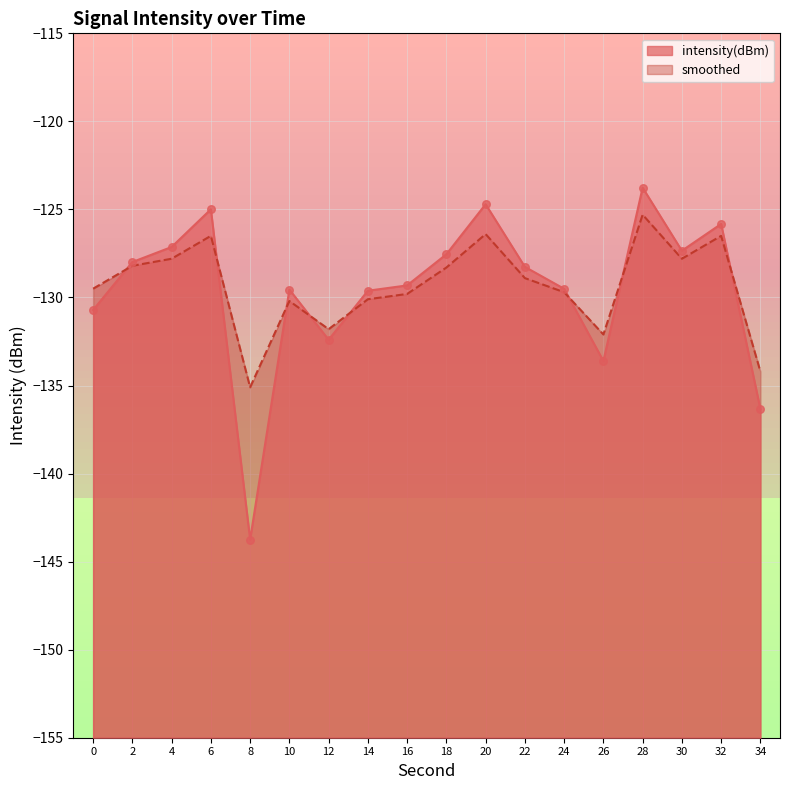

Which series has the largest Y range (max minus min)?

intensity(dBm)